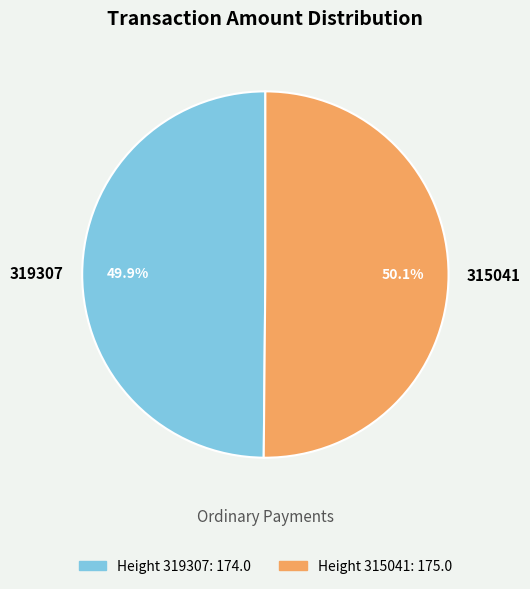

Is there a majority slice in this chart?

Yes